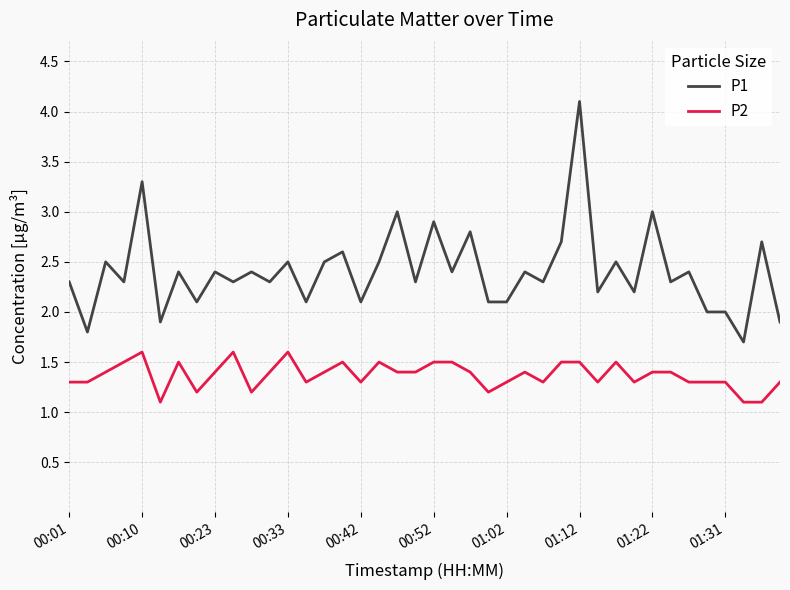

At how many categories does at least one series exceed 1?

40